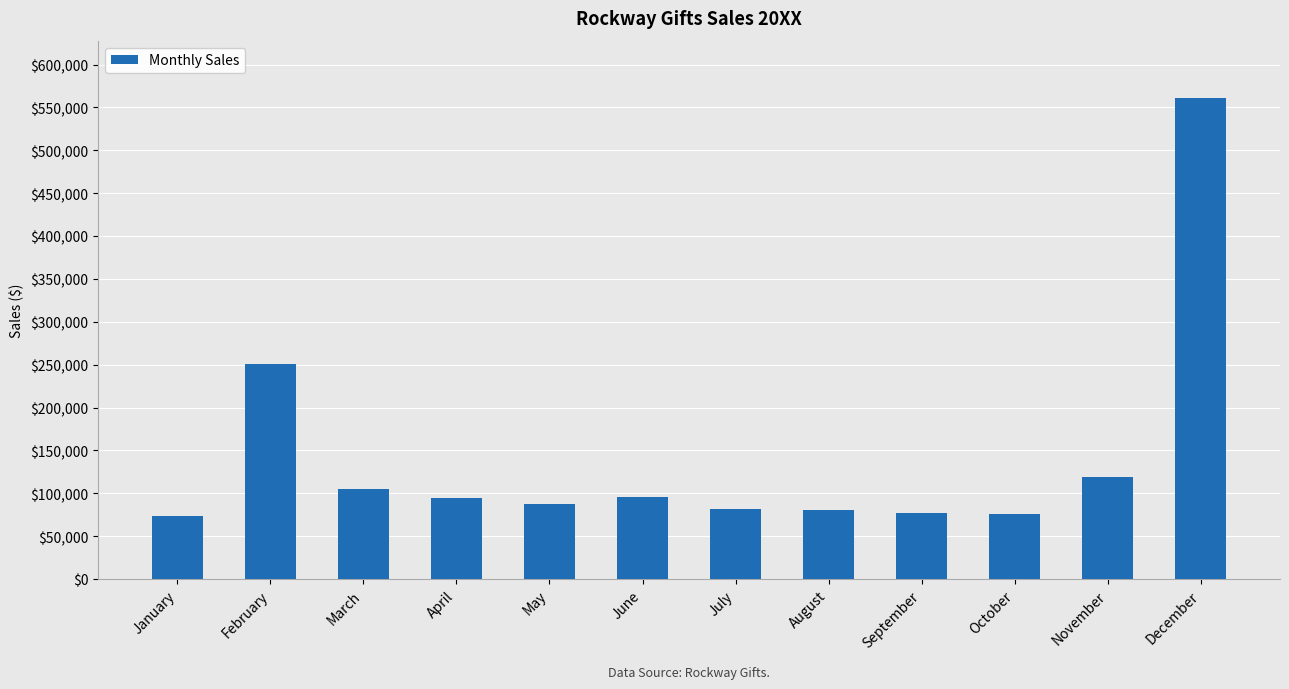

What is the value of the 1st bar from the left?

73208